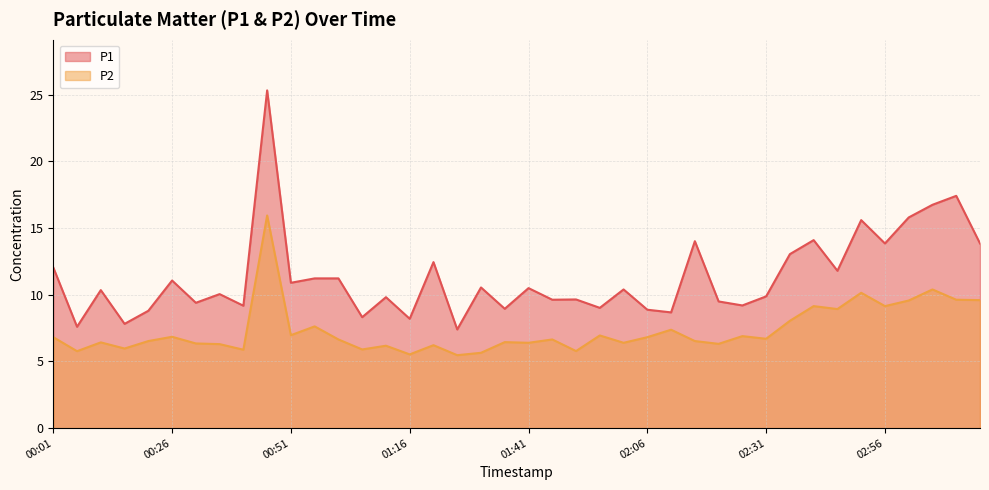

Where is the first local minimum for P2?

00:06